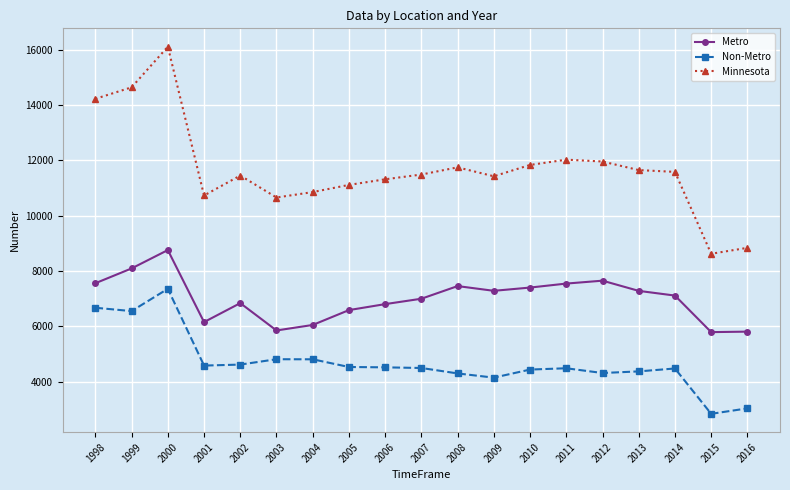

List the series in order of their peak value, highest first.

Minnesota, Metro, Non-Metro